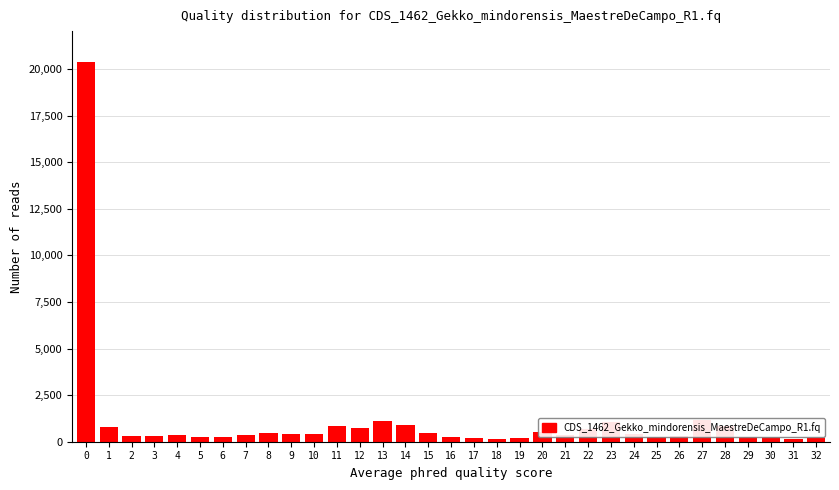

What is the maximum value shown in the chart?

20396